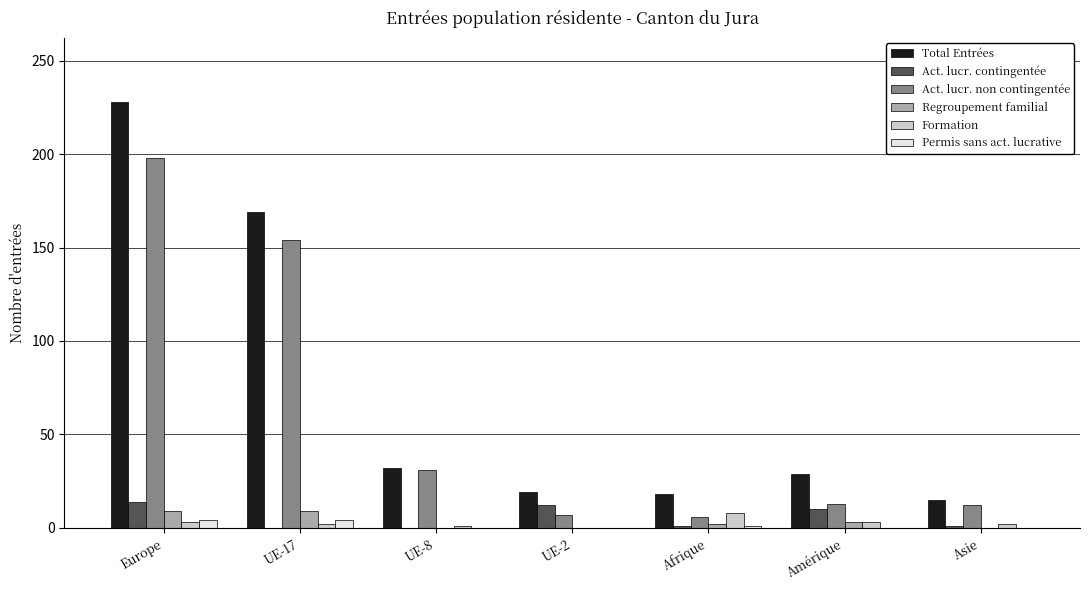

Which series has the largest total across all categories?

Total Entrées